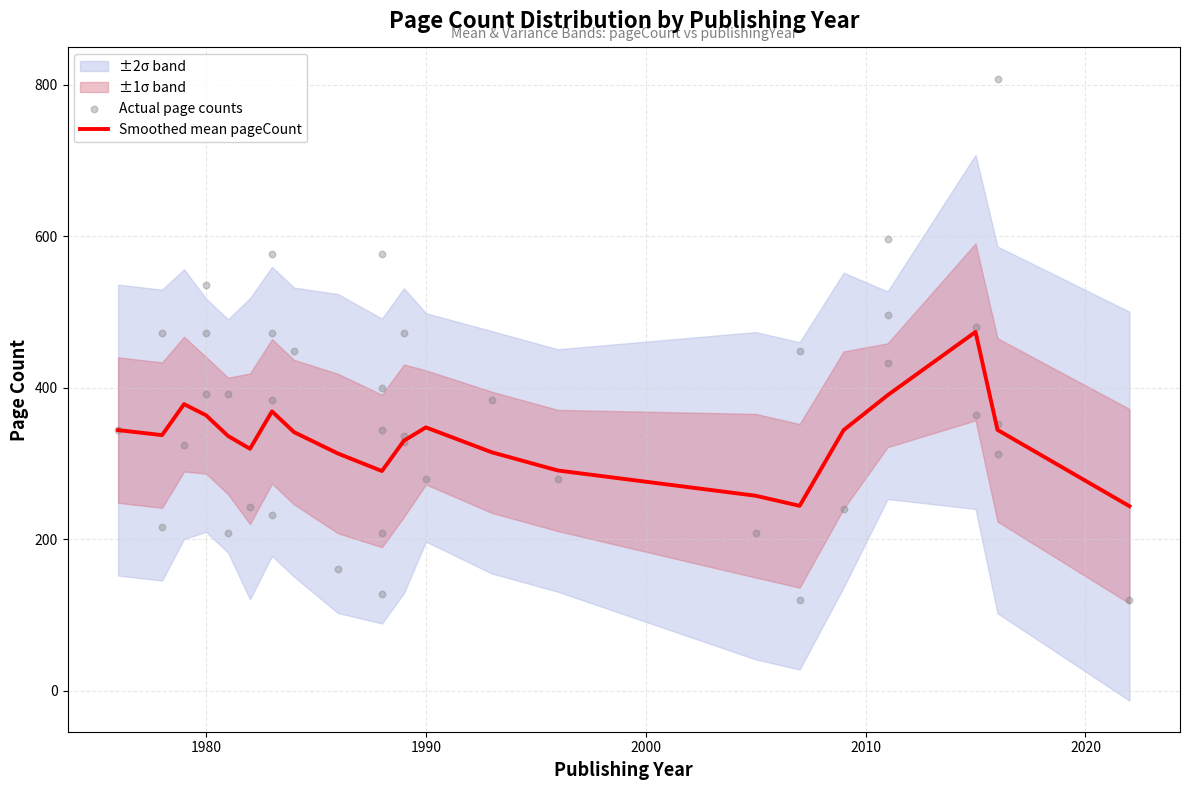

What is the minimum value for Smoothed mean pageCount?

243.6